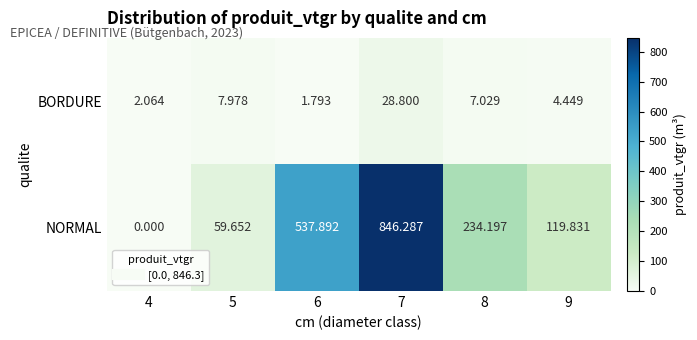

Which series has the widest spread of values?

NORMAL